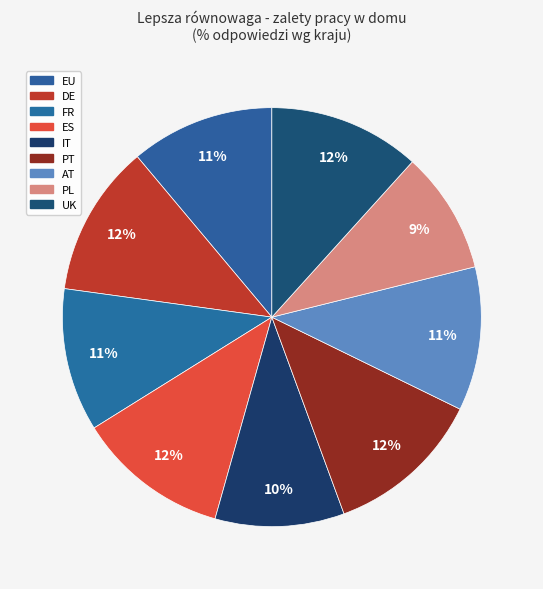

Count the number of slices in the pie.

9